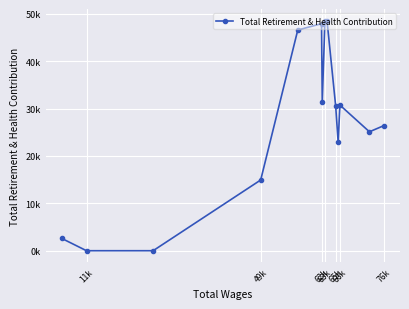

Is it true that the value at 7 is 50449?

False